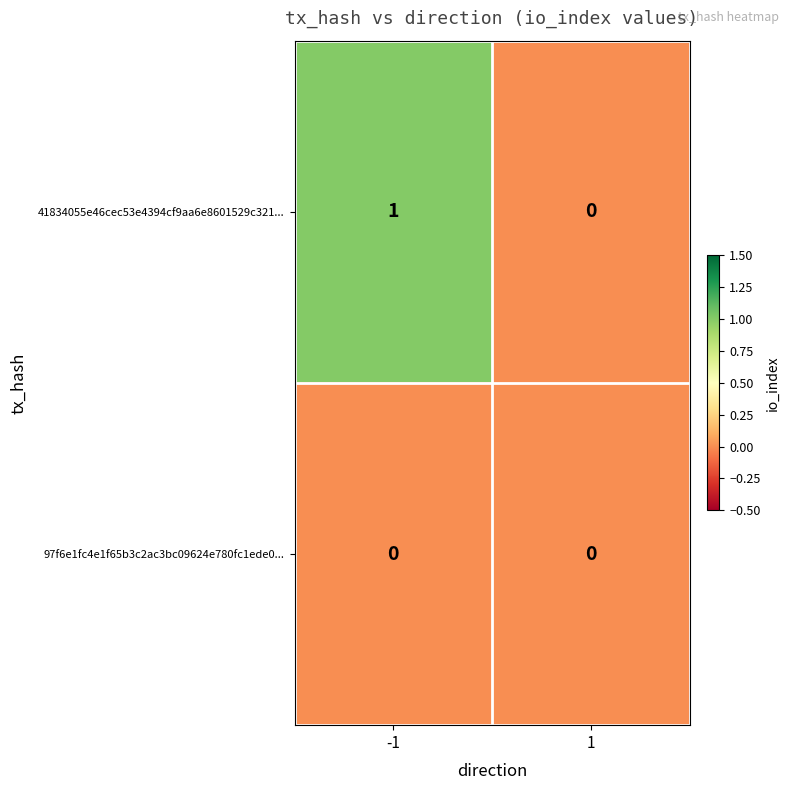

Which series has the largest range (max minus min)?

41834055e46cec53e4394cf9aa6e8601529c321...